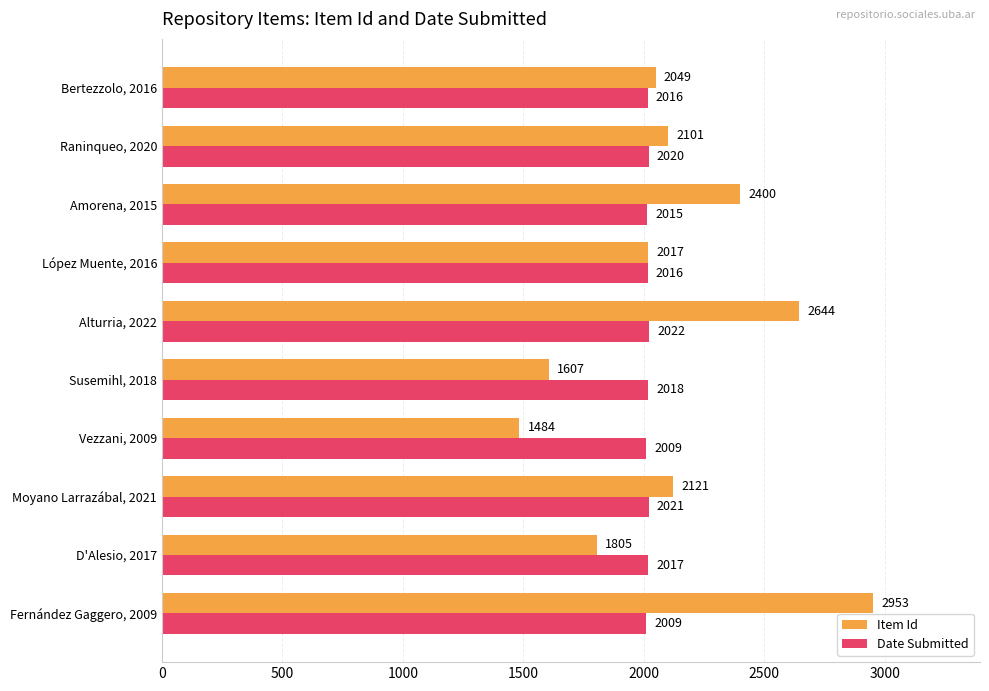

What is the difference between the maximum and second lowest values in the Item Id series?

1346